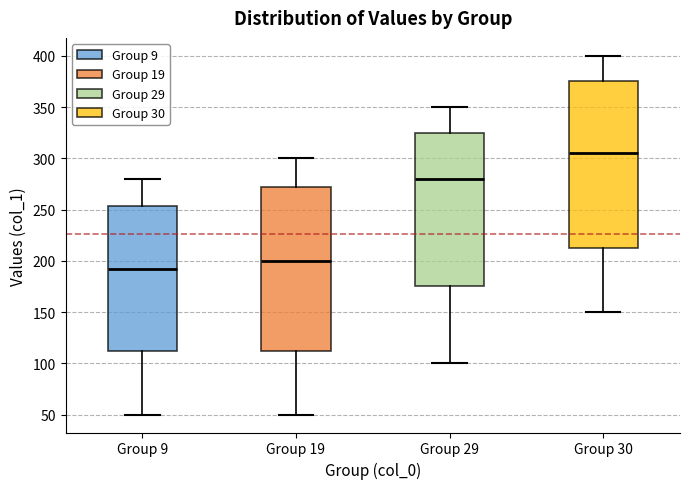

Reading left to right, transcribe this box plot: for each box, give where its median line is, the range the box spans, and where its two whiskers end, as read against the y-axis. The values are not printed on the chart, so give them approximately, as read against the axis.

Group 9: median 195, box 115 to 255, whiskers 50 to 280
Group 19: median 200, box 115 to 275, whiskers 50 to 300
Group 29: median 280, box 175 to 325, whiskers 100 to 350
Group 30: median 305, box 215 to 375, whiskers 150 to 400